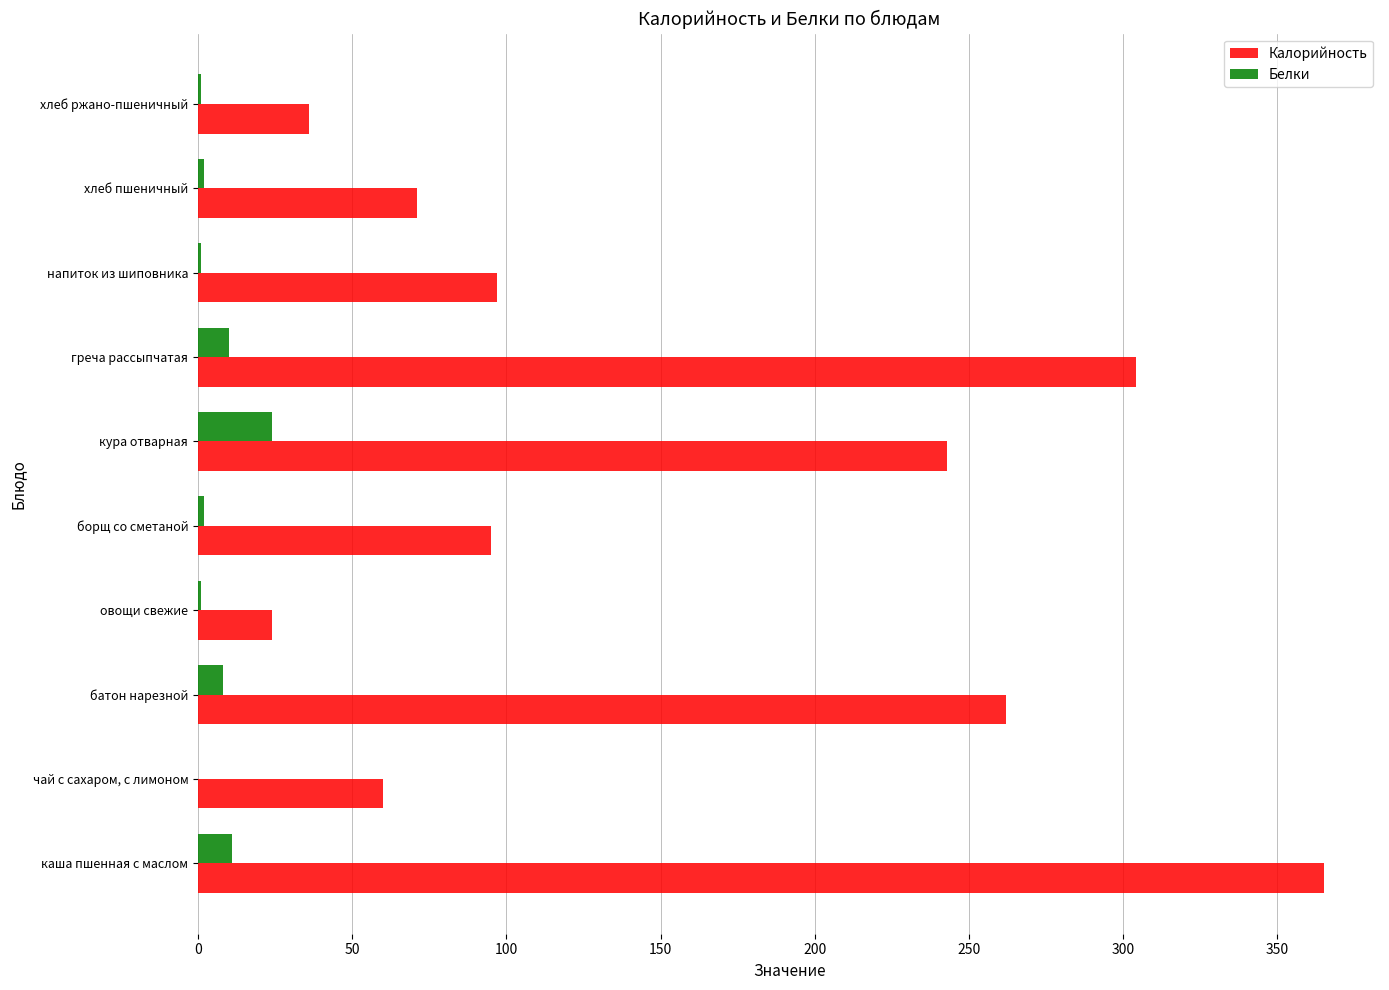

Is it true that Калорийность equals 71 at хлеб пшеничный?

True